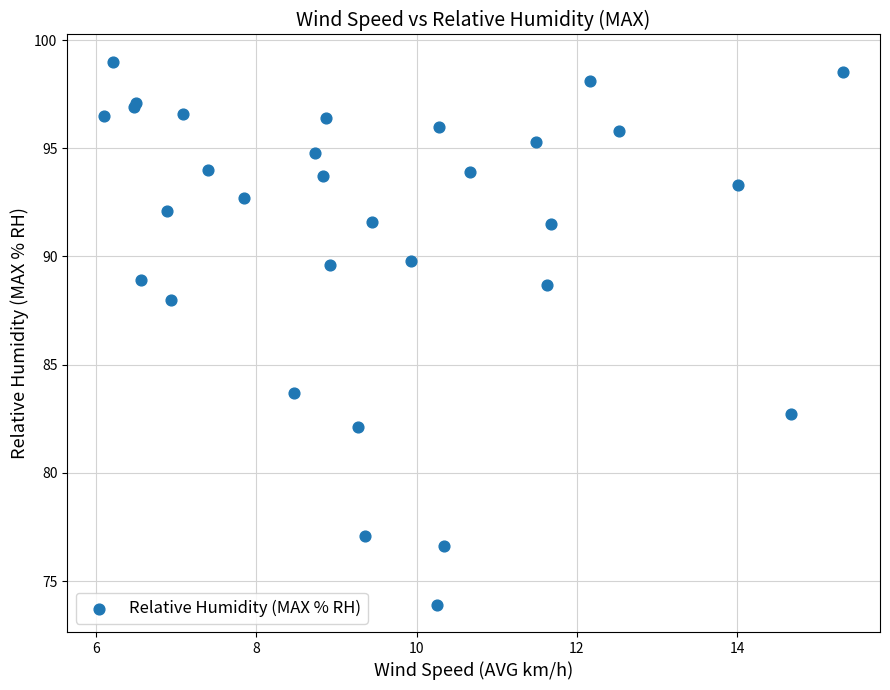

What Y value in the scatter plot is closest to 86?

88.0